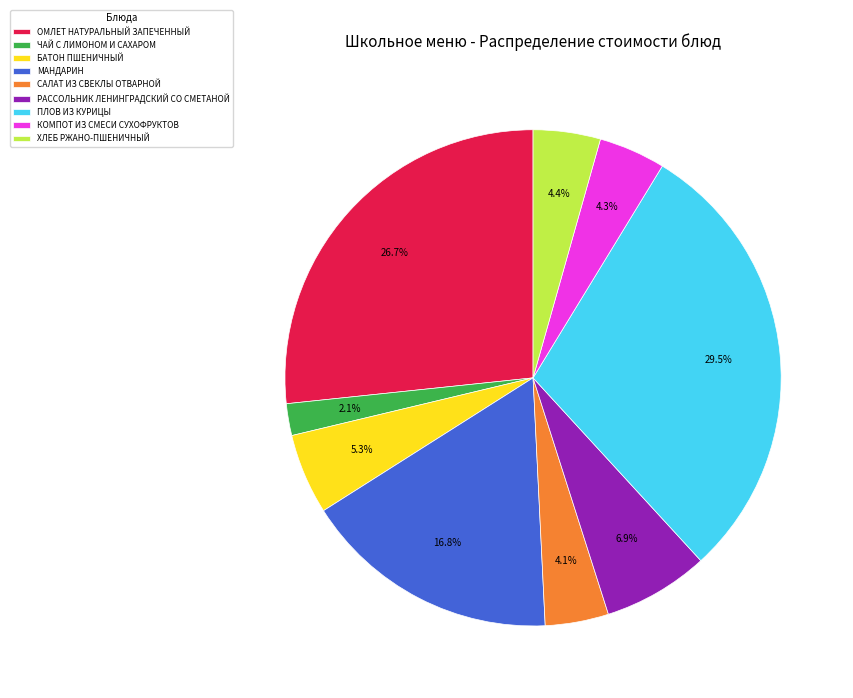

Does any single category account for the majority?

No